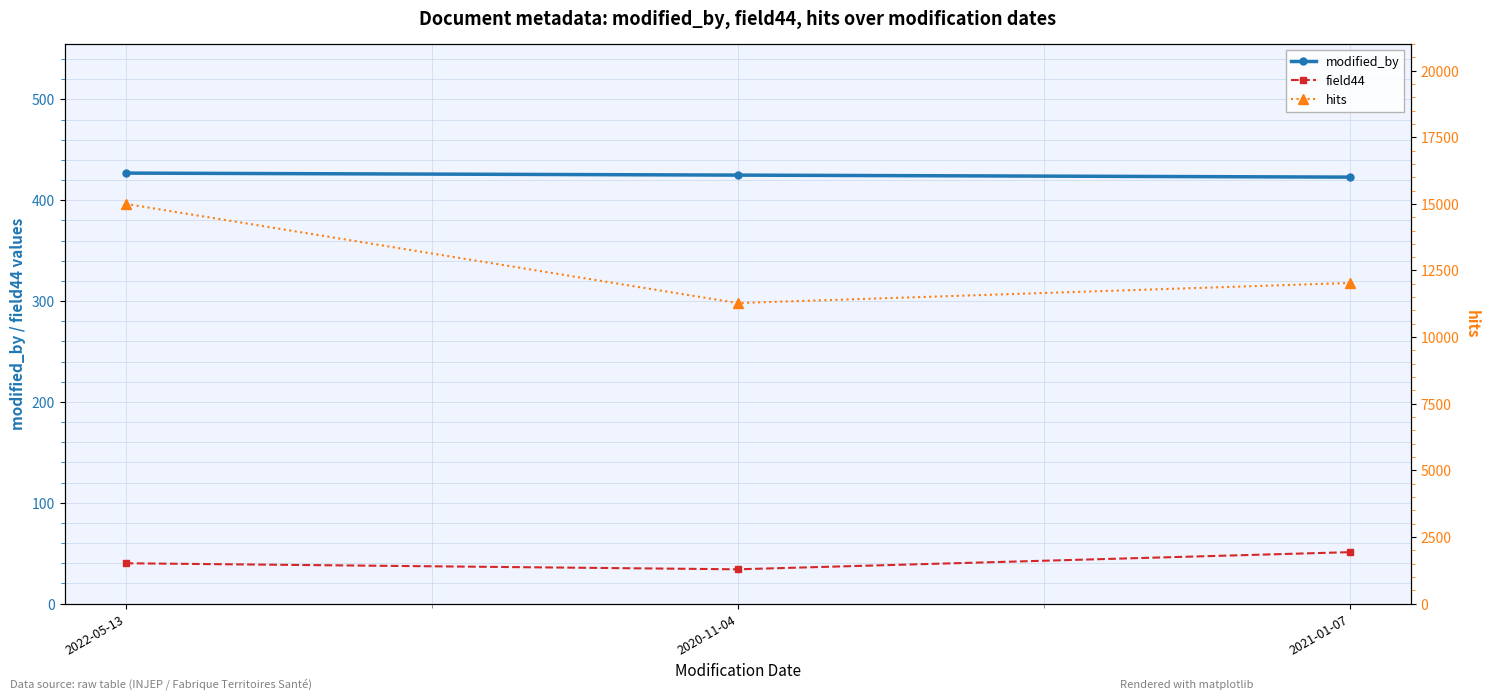

Which series has the widest spread of values?

hits